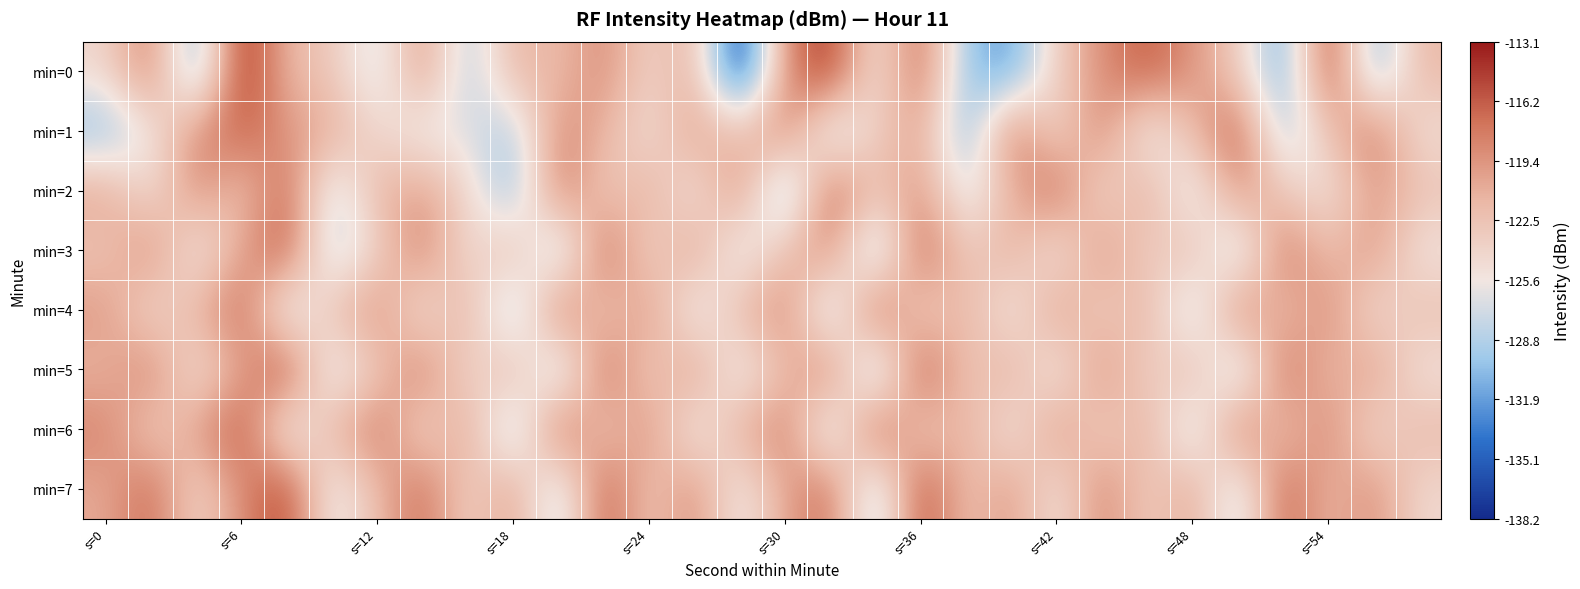

Reading right to left, list all the values displayed in this chart.

min=0: -121.5	-131.2	-114.5	-132.2	-123.2	-119.5	-116.0	-119.0	-123.3	-132.3	-130.2	-116.5	-126.0	-114.0	-118.6	-138.2	-120.9	-124.1	-118.7	-122.1	-121.3	-129.2	-119.2	-128.0	-122.8	-121.7	-113.1	-132.2	-117.6	-124.3
min=1: -125.1	-117.4	-122.5	-129.8	-115.7	-121.9	-127.3	-118.2	-124.6	-116.8	-131.5	-120.1	-123.7	-128.9	-117.6	-122.4	-119.8	-125.3	-121.2	-118.5	-129.4	-126.4	-126.7	-124.3	-120.8	-119.5	-116.4	-118.8	-125.8	-130.5
min=2: -122.3	-119.7	-125.6	-123.1	-118.8	-128.2	-120.4	-124.9	-116.6	-121.2	-127.8	-119.3	-122.7	-115.9	-132.5	-118.4	-126.1	-120.8	-123.5	-117.3	-130.7	-124.2	-119.8	-121.6	-128.4	-116.5	-122.9	-118.7	-125.3	-120.1
min=3: -125.8	-119.2	-122.4	-117.1	-129.7	-121.5	-124.1	-118.9	-126.3	-120.7	-123.6	-115.8	-131.4	-118.3	-122.1	-127.9	-119.6	-124.5	-116.2	-130.6	-121.1	-125.4	-117.8	-123.9	-129.2	-115.6	-120.3	-126.7	-118.4	-122.8
min=4: -122.0	-125.2	-118.5	-122.6	-117.7	-129.5	-121.0	-123.8	-119.4	-126.5	-120.9	-124.3	-115.5	-130.3	-118.1	-121.7	-127.6	-119.1	-123.4	-116.8	-131.1	-120.5	-125.9	-118.7	-122.2	-128.6	-116.4	-121.3	-124.8	-119.5
min=5: -125.5	-119.5	-122.1	-116.9	-129.9	-121.2	-124.4	-118.6	-126.8	-120.6	-123.2	-115.2	-131.6	-117.6	-121.8	-127.4	-119.3	-123.7	-116.5	-130.2	-120.8	-125.1	-117.5	-123.0	-128.1	-114.8	-120.2	-125.7	-117.9	-121.4
min=6: -121.6	-124.9	-118.3	-122.8	-117.4	-129.1	-120.7	-124.0	-119.1	-126.2	-120.5	-123.9	-115.4	-129.6	-117.7	-121.0	-126.9	-118.8	-123.3	-116.1	-130.8	-119.9	-124.7	-117.3	-121.5	-127.8	-115.3	-120.1	-123.6	-118.2
min=7: -124.5	-118.9	-121.7	-116.3	-128.8	-120.2	-123.6	-118.2	-125.8	-119.4	-122.7	-114.9	-130.5	-116.9	-120.3	-126.7	-118.6	-123.1	-115.8	-129.4	-119.7	-124.1	-116.8	-121.9	-127.3	-114.5	-119.0	-124.4	-116.6	-120.7